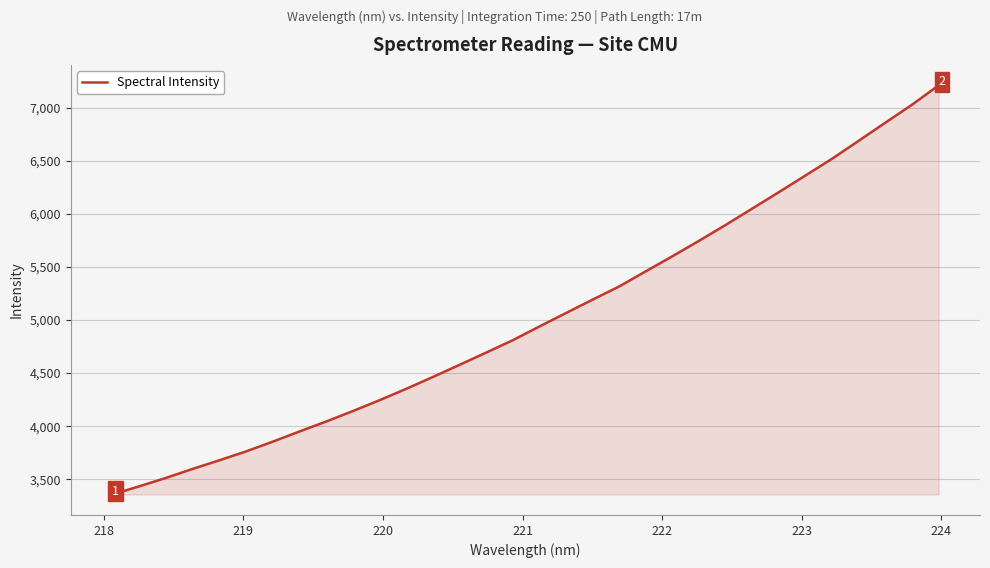

What is the difference between the maximum and minimum values?

3854.6